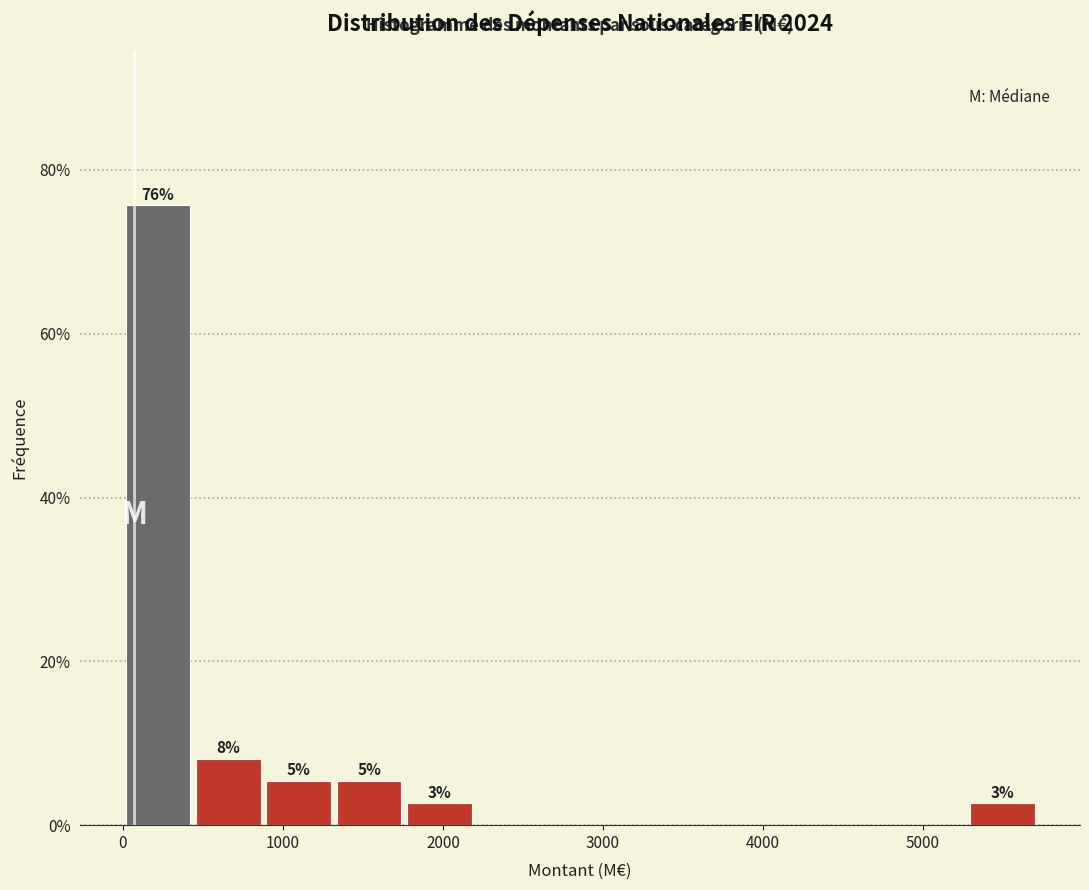

Over which range of the x-axis is the bar tallest?

0 to 400